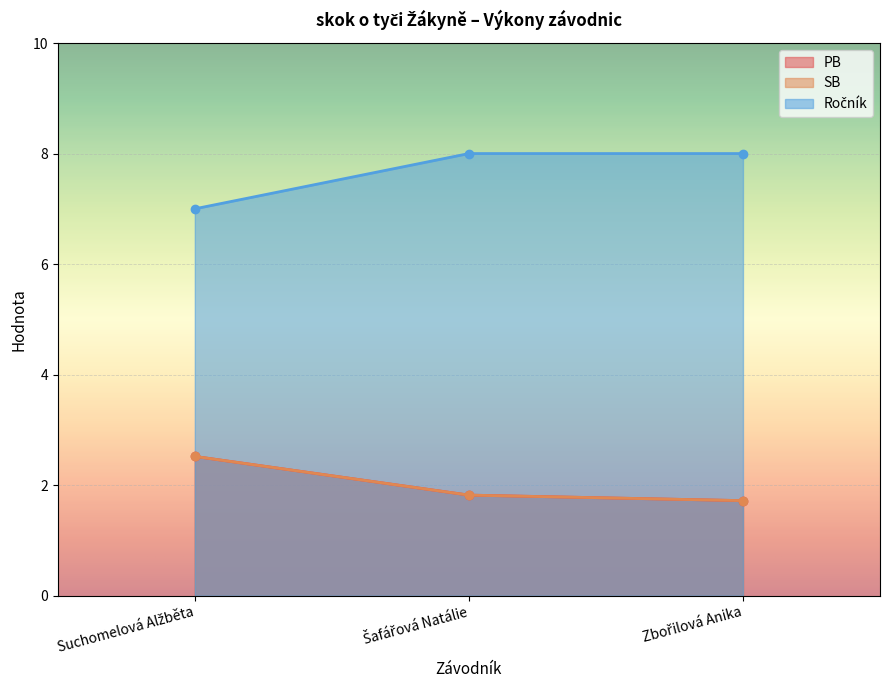

What is the spread (max minus min) of values at Zbořilová Anika?

6.3